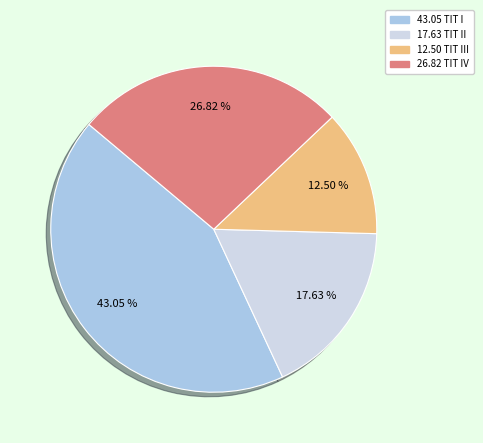

Is there a majority slice in this chart?

No